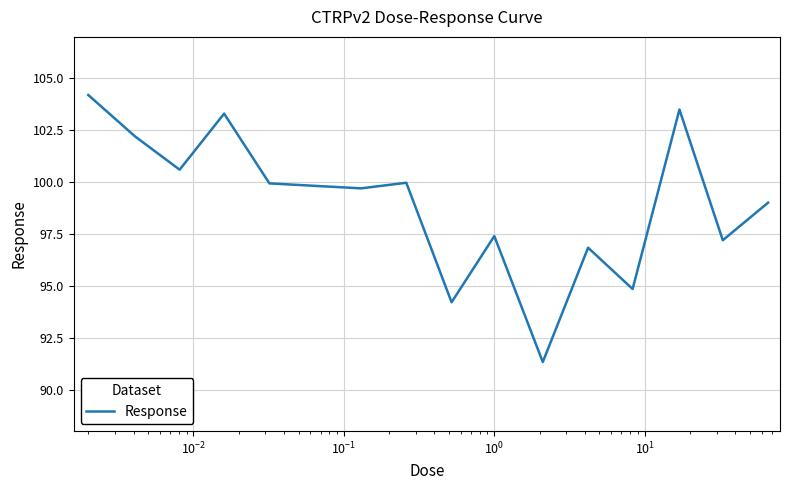

What is the difference between the maximum and minimum values?

12.9